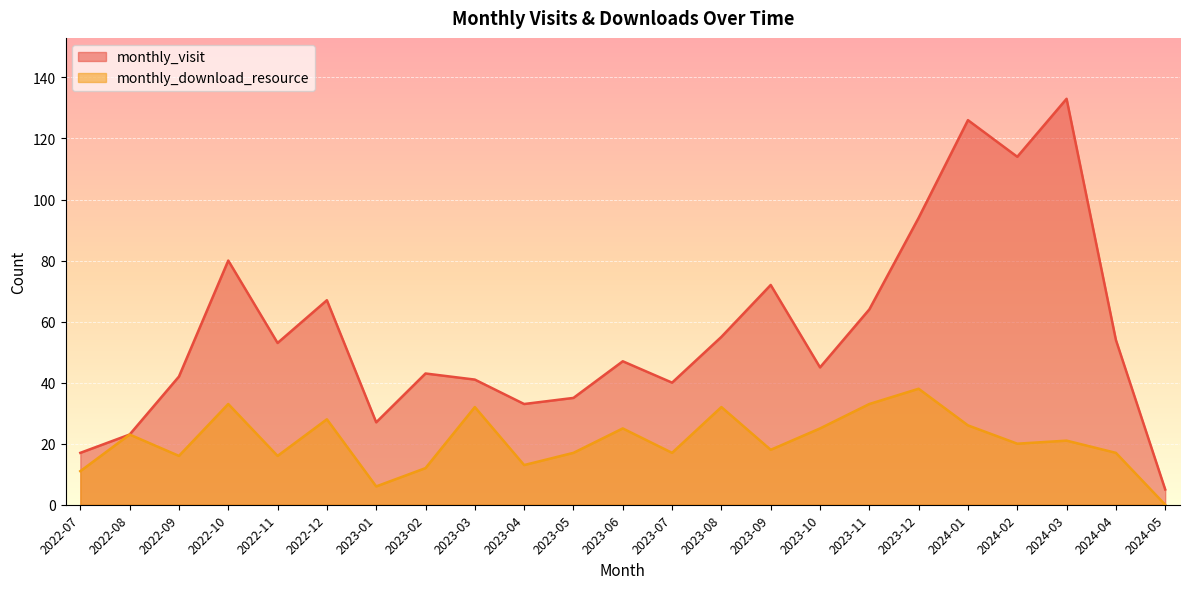

What are all the series names shown in the legend?

monthly_visit, monthly_download_resource